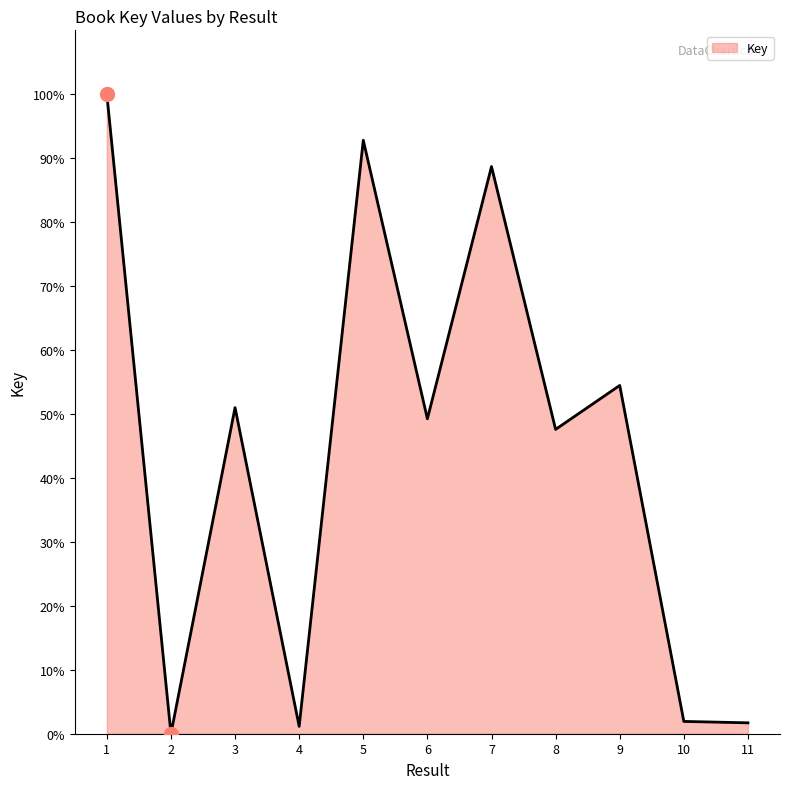

What is the ratio of the value at 6 to the value at 7?

0.6